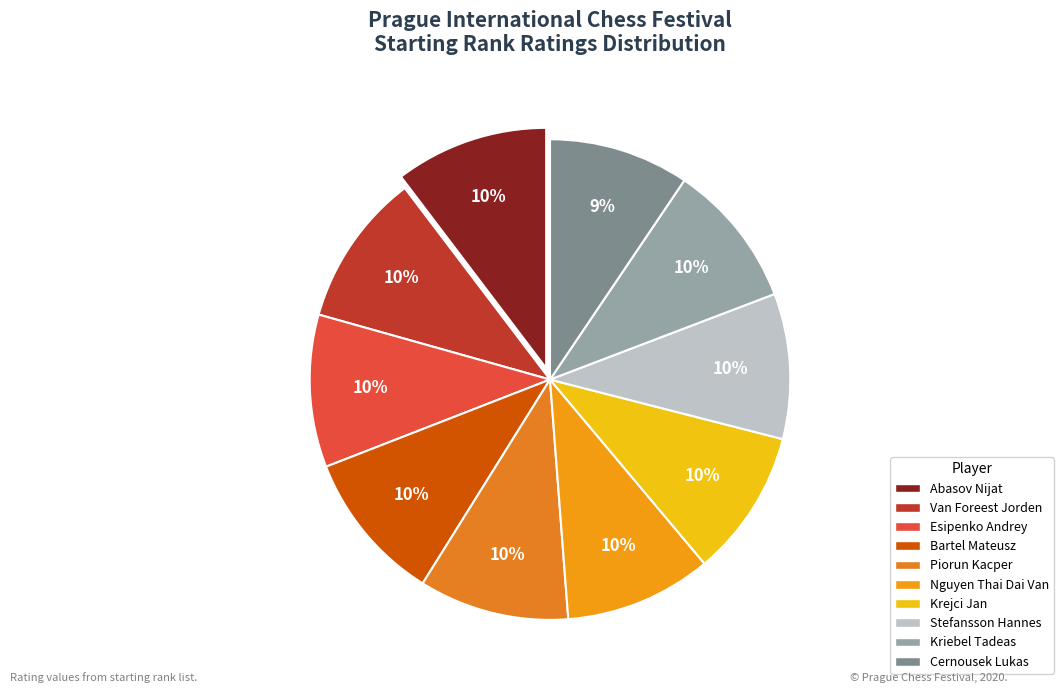

To the nearest percent, what percentage of the pie is Piorun Kacper?

10%